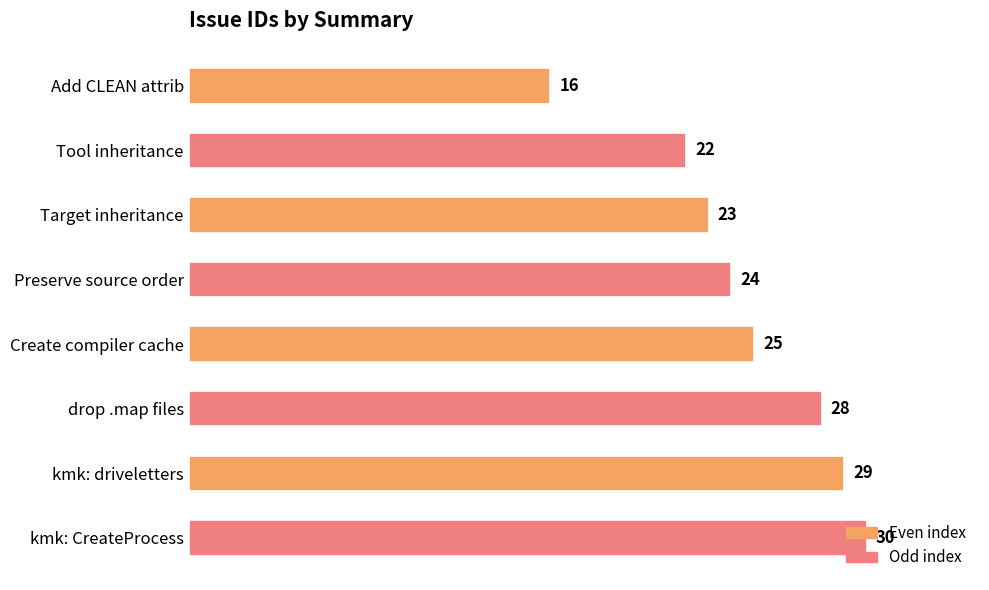

True or false: the data shows 6 at Target inheritance.

False